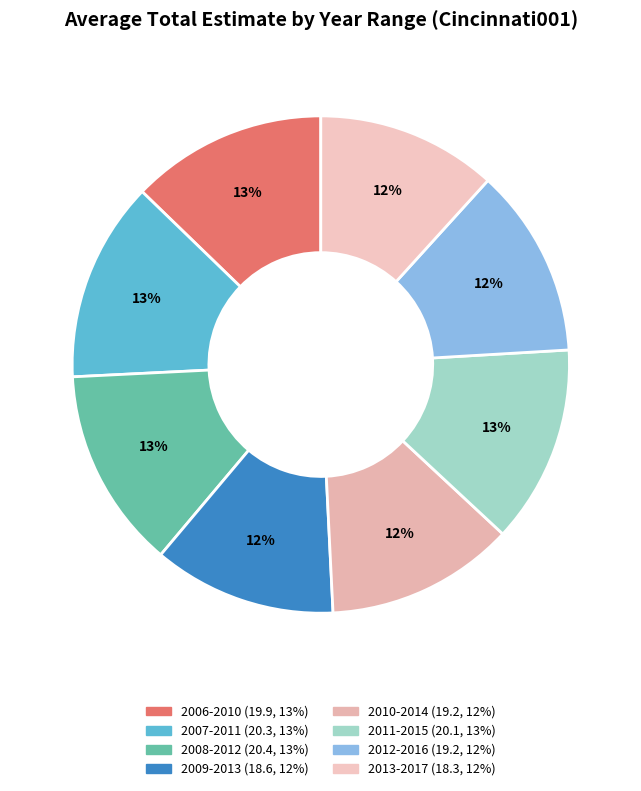

Is it true that 2008-2012 is 13% of the pie?

True